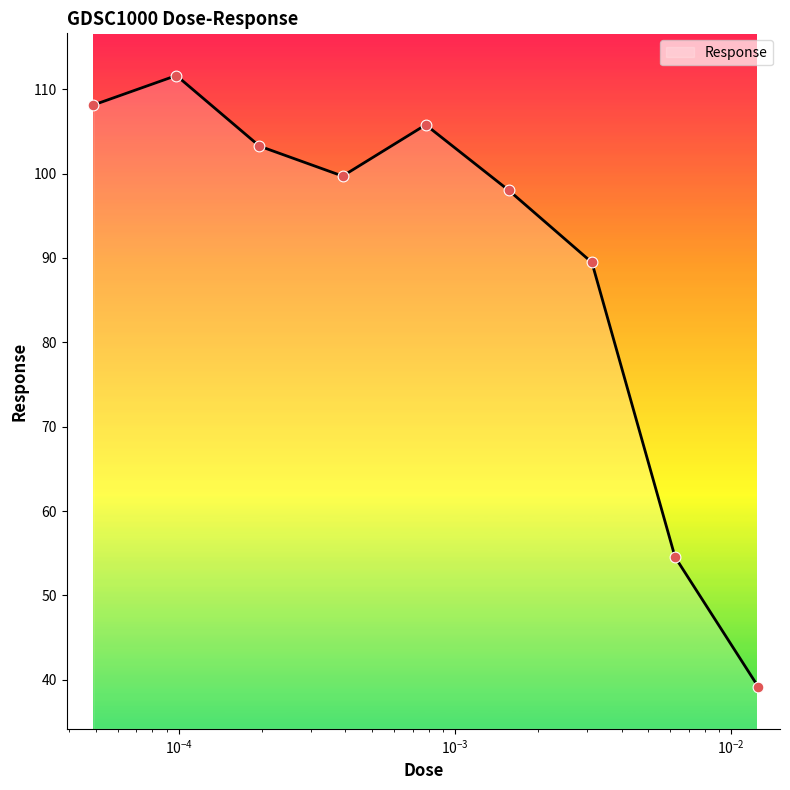

What is the difference between the maximum and minimum values?

72.4